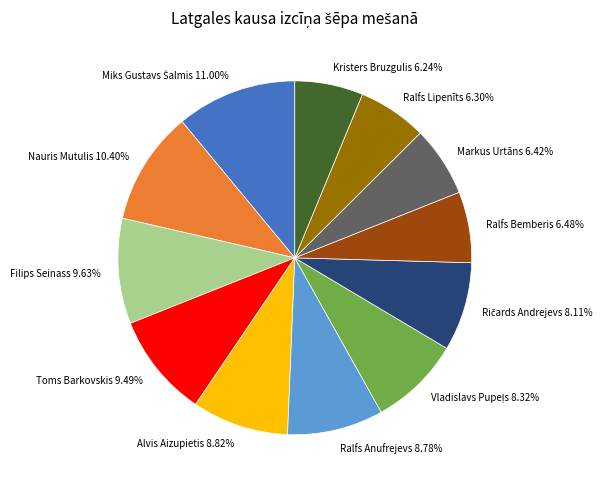

What percentage do Nauris Mutulis and Filips Seinass together represent?

20.0%